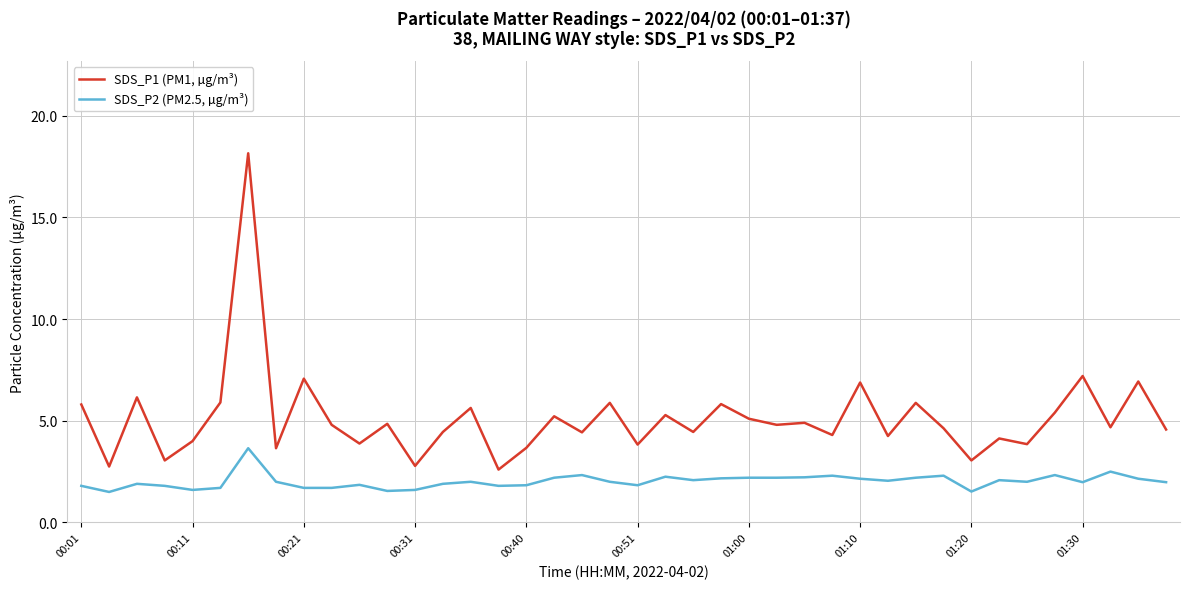

Rank the series by their maximum value, from highest to lowest.

SDS_P1 (PM1, µg/m³), SDS_P2 (PM2.5, µg/m³)